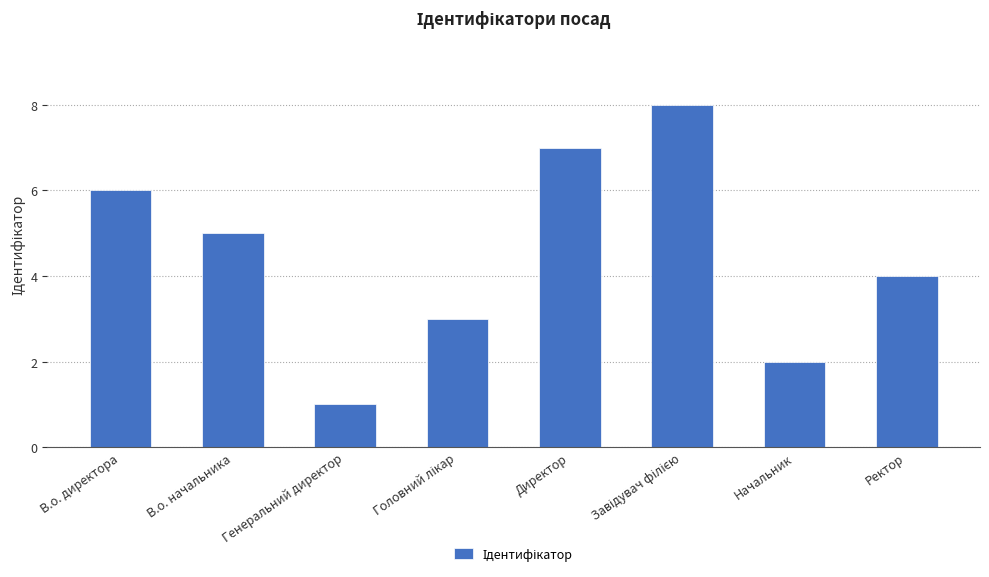

The value at Директор is 7. True or false?

True